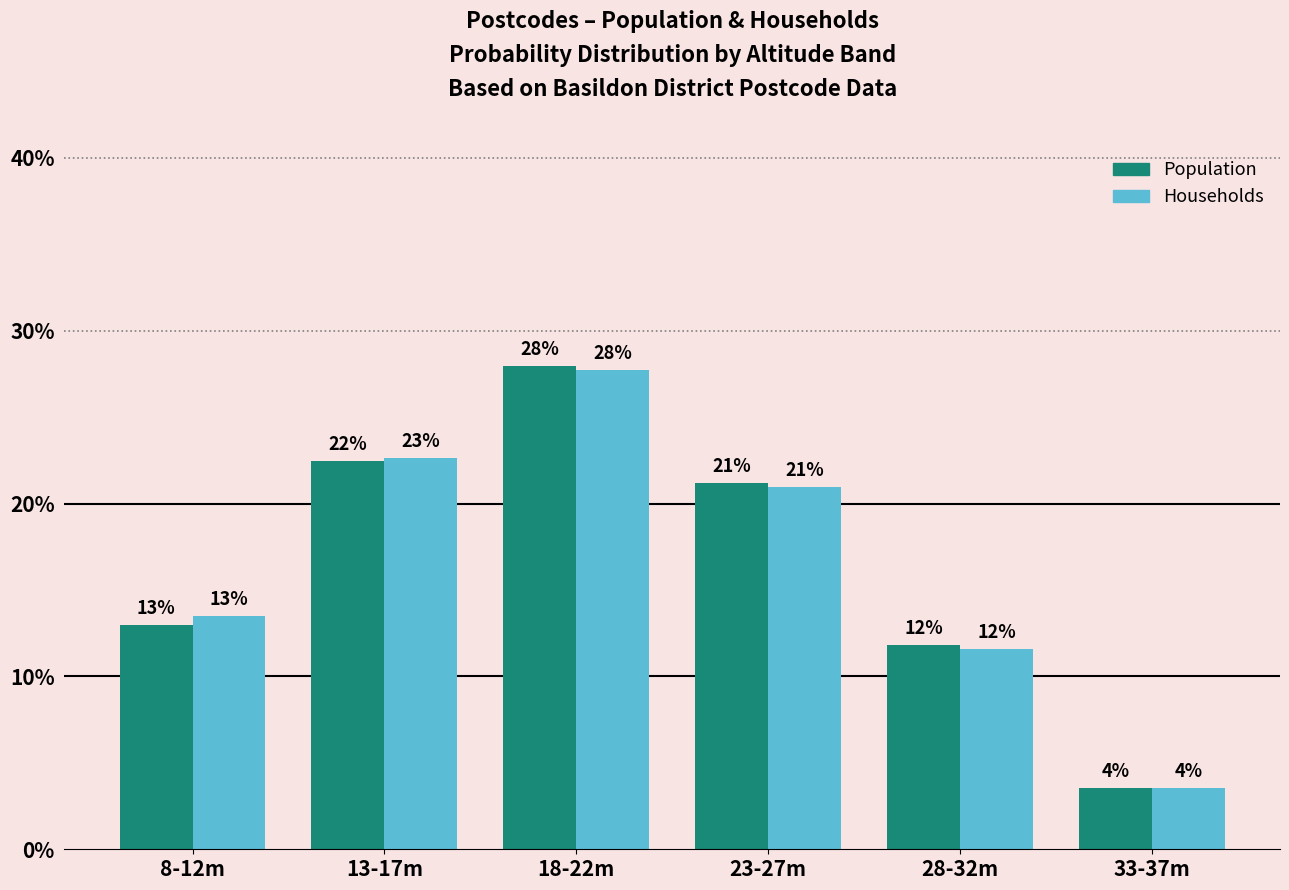

How many bars are there in total?

12